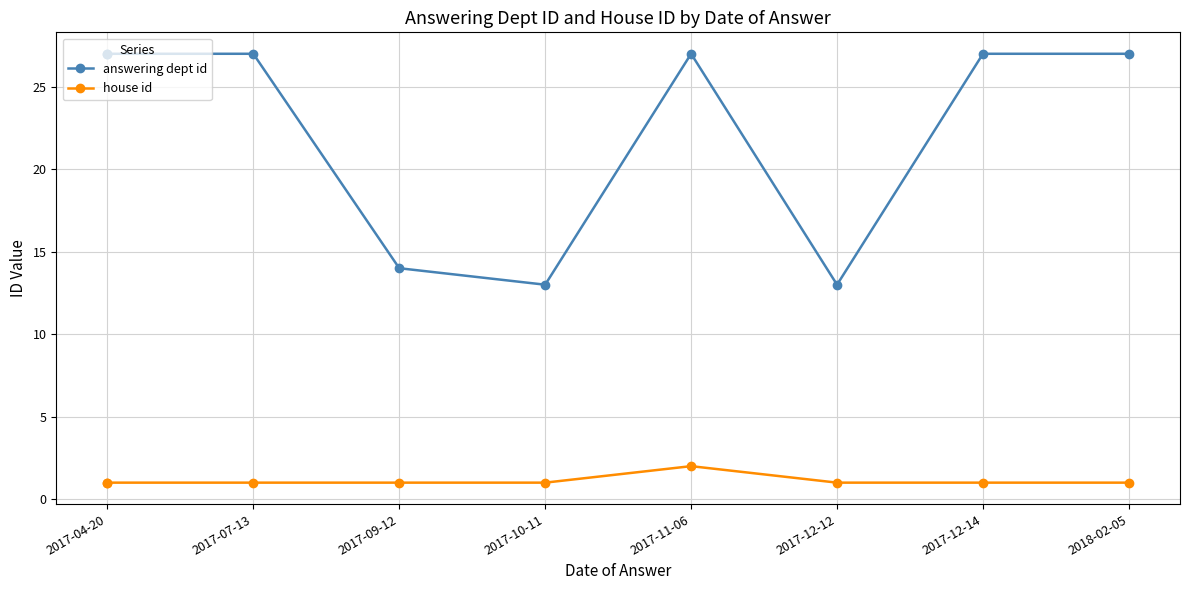

What is the spread (max minus min) of values at 2017-04-20?

26